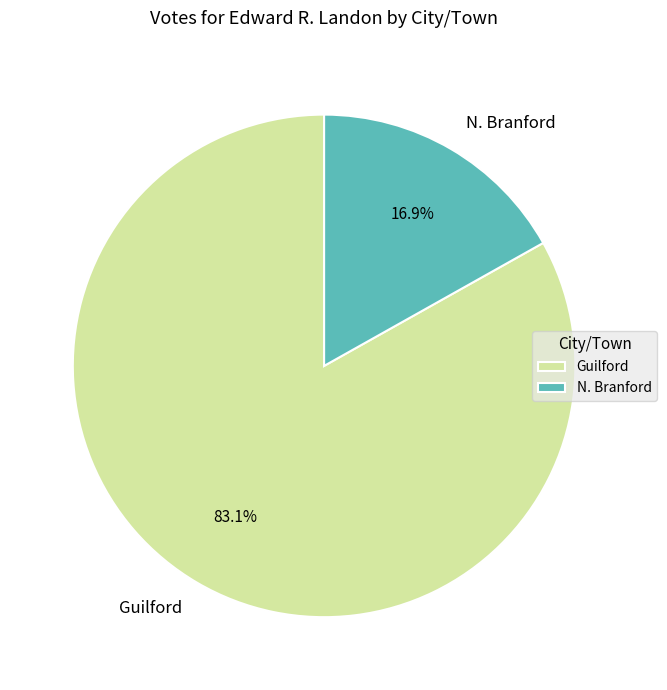

What percentage is the Guilford slice, to the nearest percent?

83%